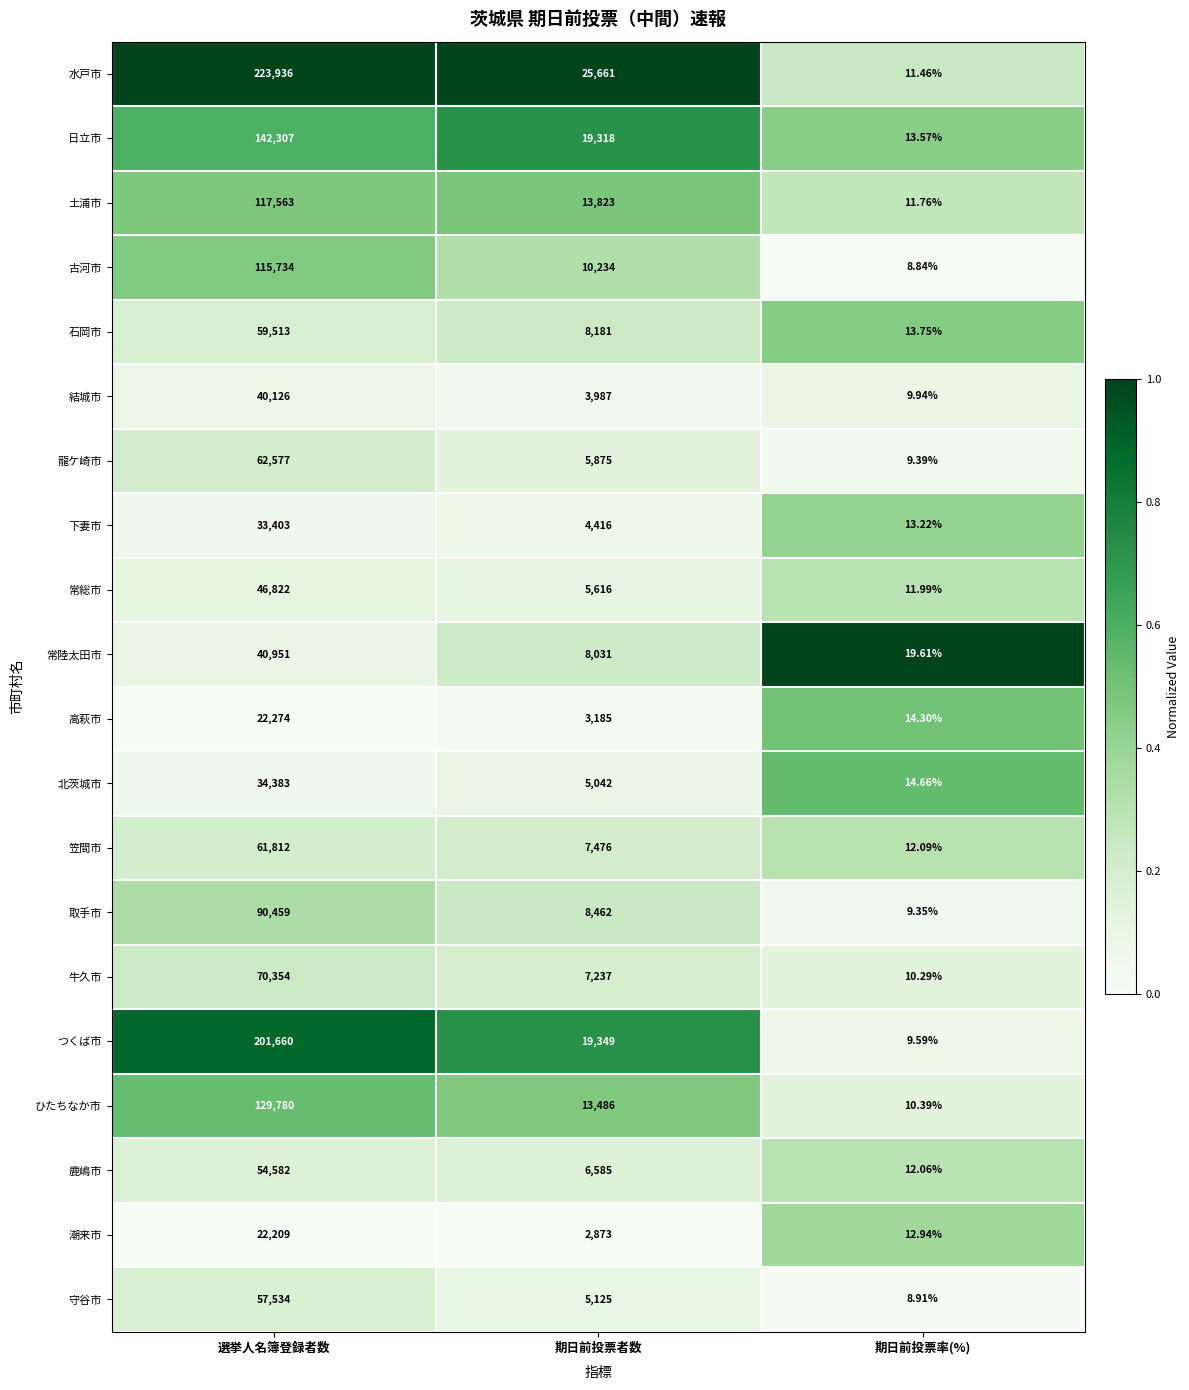

At which category is the sum across all series the highest?

選挙人名簿登録者数